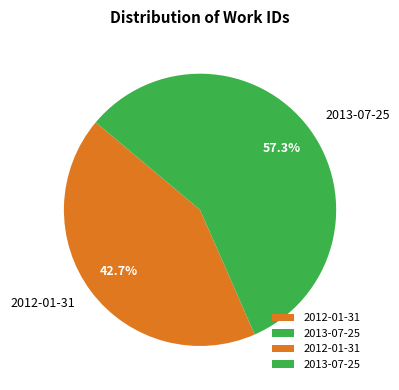

To the nearest percent, what is the difference between the largest and smallest slice percentages?

15%